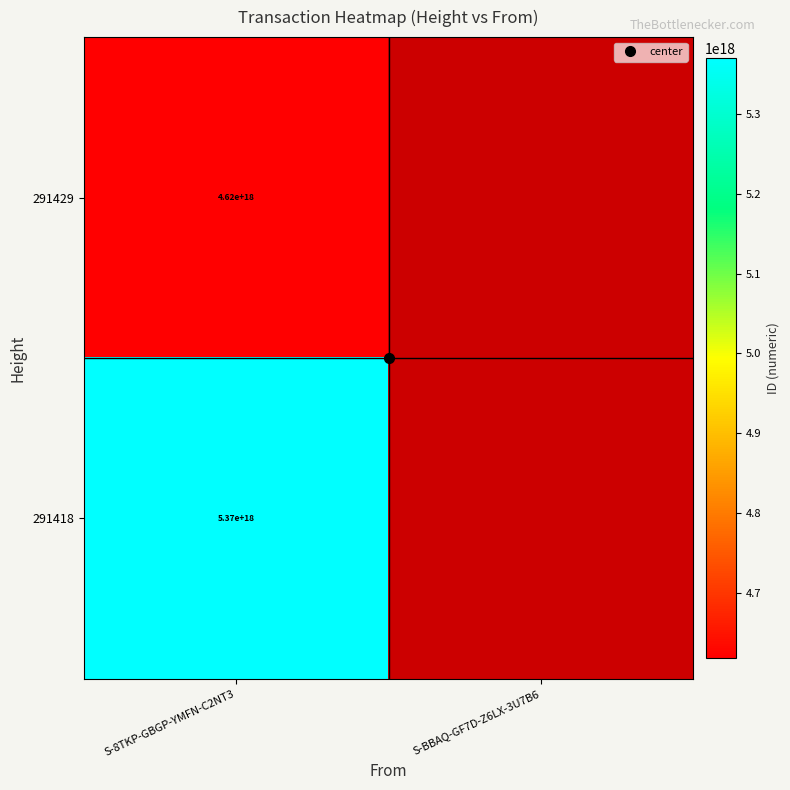

At which category is the sum across all series the highest?

S-8TKP-GBGP-YMFN-C2NT3